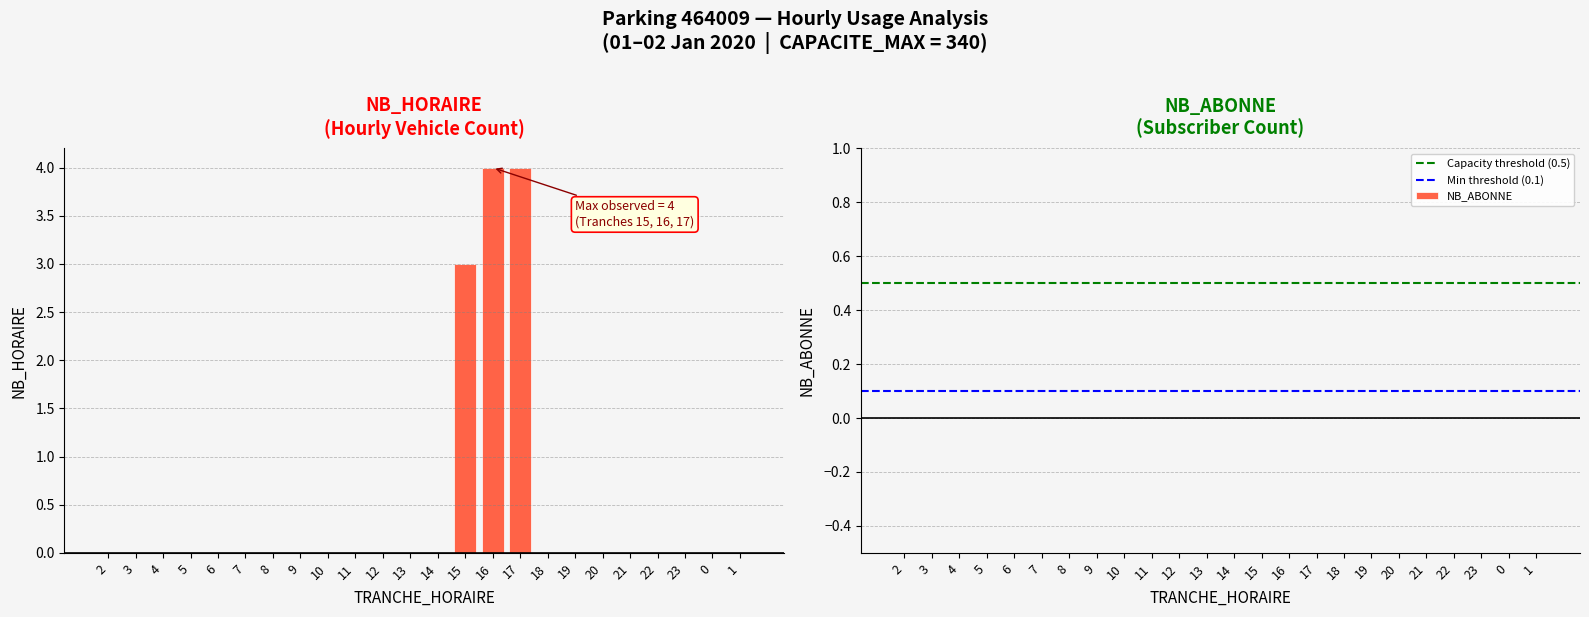

Where is the data nearest to the value 2?

15